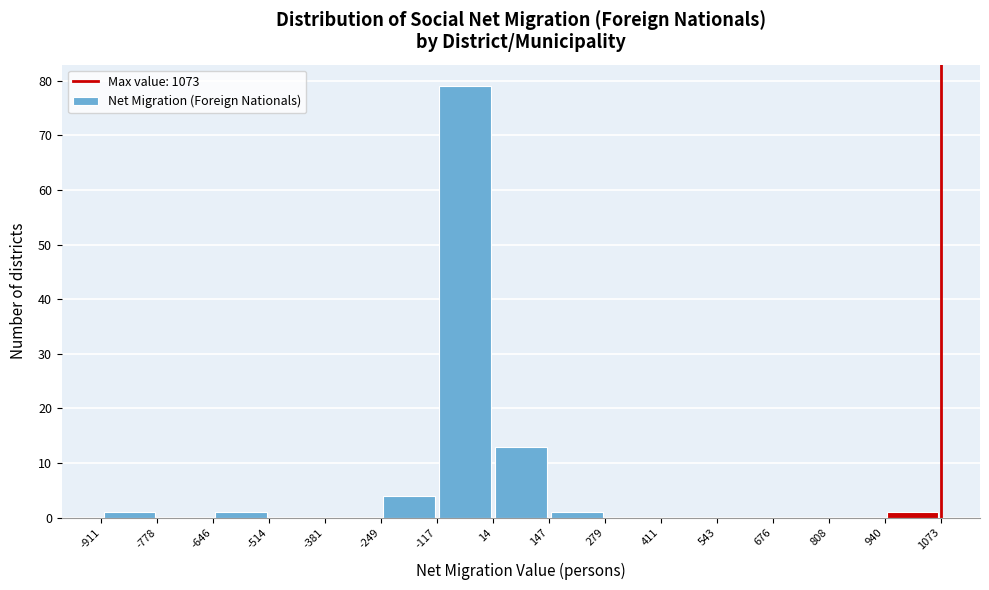

Reading left to right, transcribe this chart: for each bar, give the range it covers on the x-axis and its height. The values are not printed on the chart, so give them approximately, as read against the axis.

-911 to -778: 1
-778 to -646: 0
-646 to -514: 1
-514 to -381: 0
-381 to -249: 0
-249 to -117: 4
-117 to 14: 79
14 to 147: 13
147 to 279: 1
279 to 411: 0
411 to 543: 0
543 to 676: 0
676 to 808: 0
808 to 940: 0
940 to 1073: 1